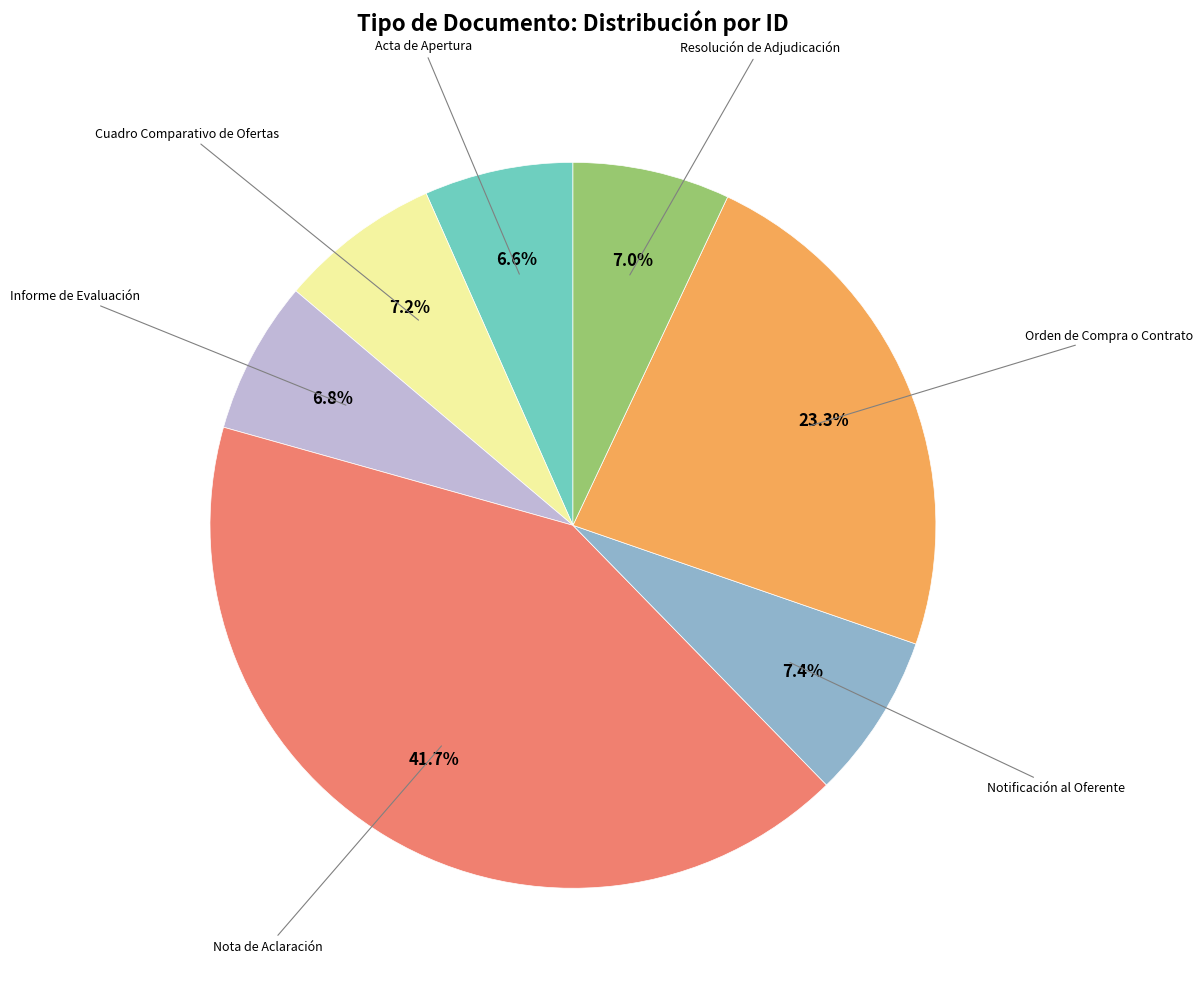

To the nearest percent, what is the difference between the largest and smallest slice percentages?

35%